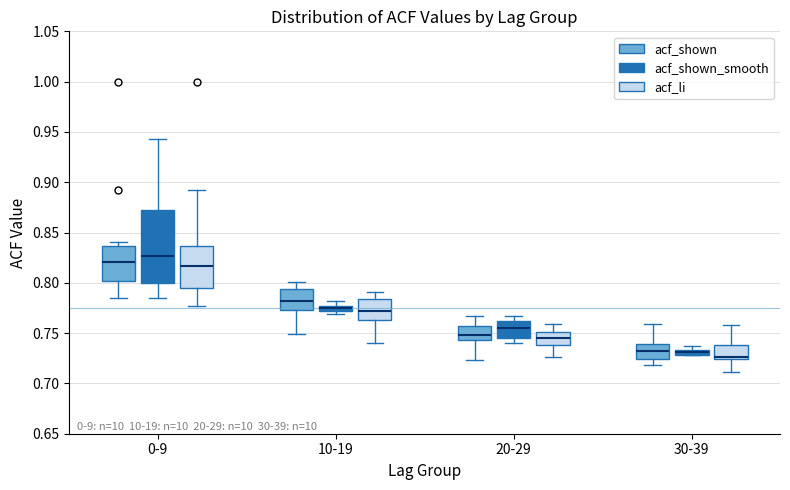

Which box is the tallest, from its lower edge to its upper edge?

0-9 (acf_shown_smooth)